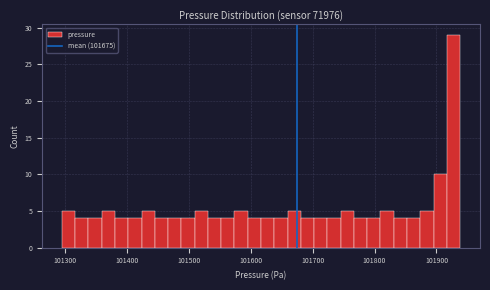

Around what value on the x-axis is the tallest bar? Give the approximate position of its centre, as read against the axis.

101930